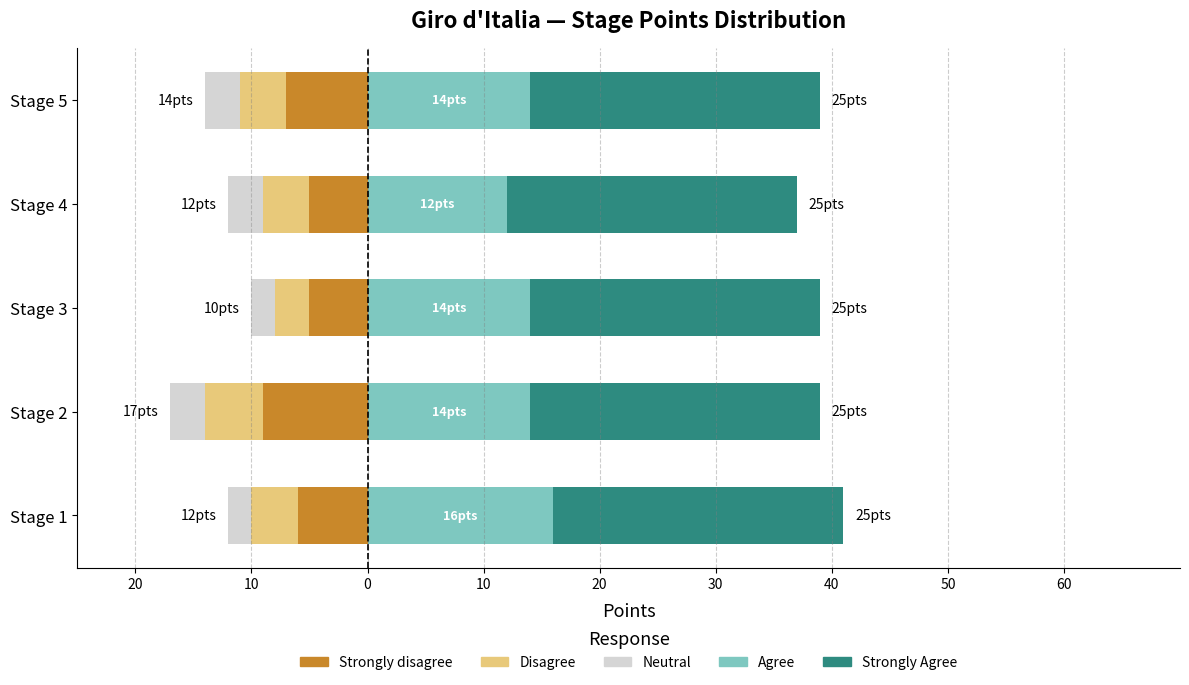

What is the spread (max minus min) of values at 20?

22.0